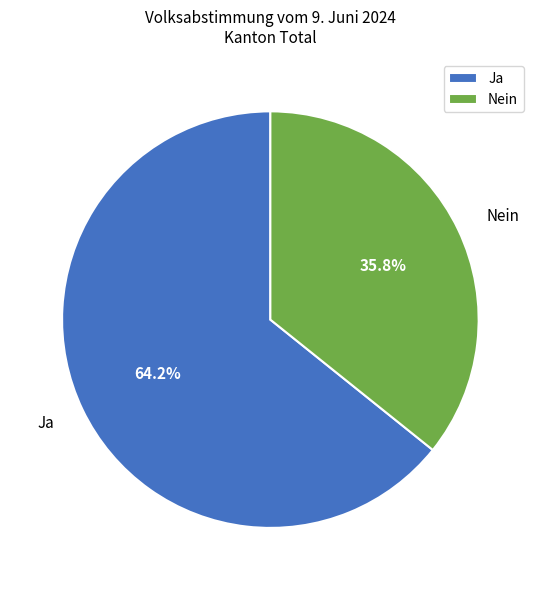

Does Ja represent more than half of the total?

Yes